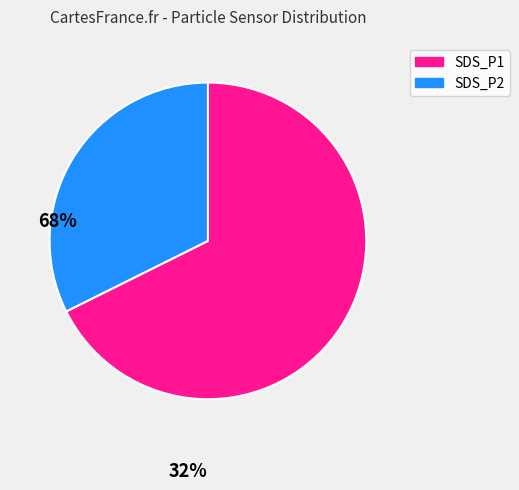

The SDS_P2 slice represents 43% of the pie. True or false?

False